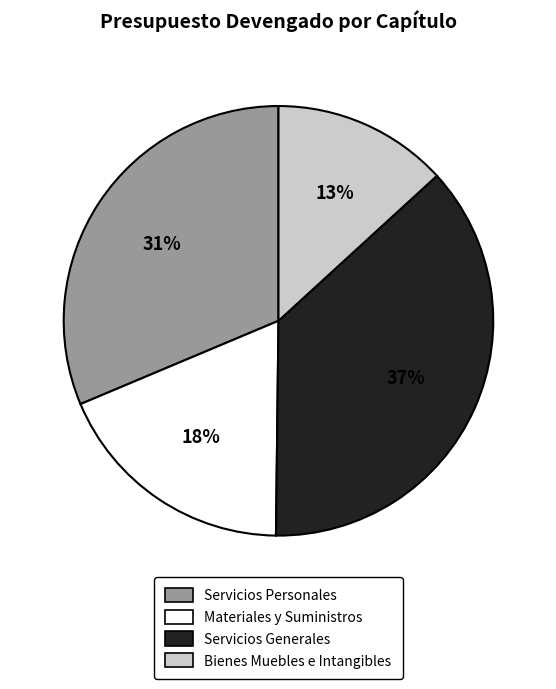

Does any single category account for the majority?

No